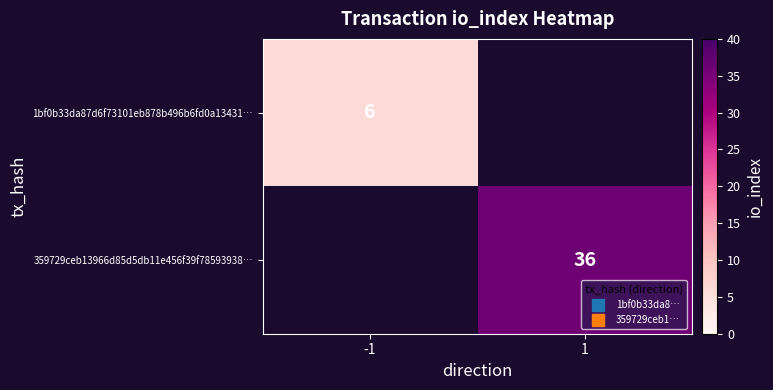

What is the greatest value displayed?

36.0